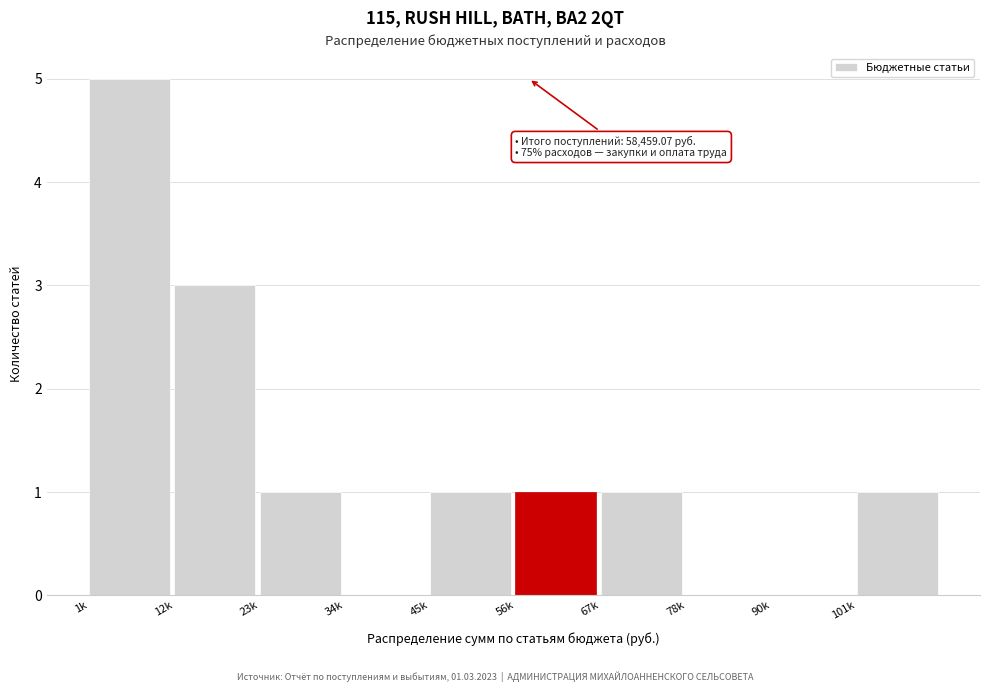

Reading left to right, transcribe all the data shown in this chart.

1k=5	12k=3	23k=1	34k=0	45k=1	56k=1	67k=1	78k=0	90k=0	101k=1